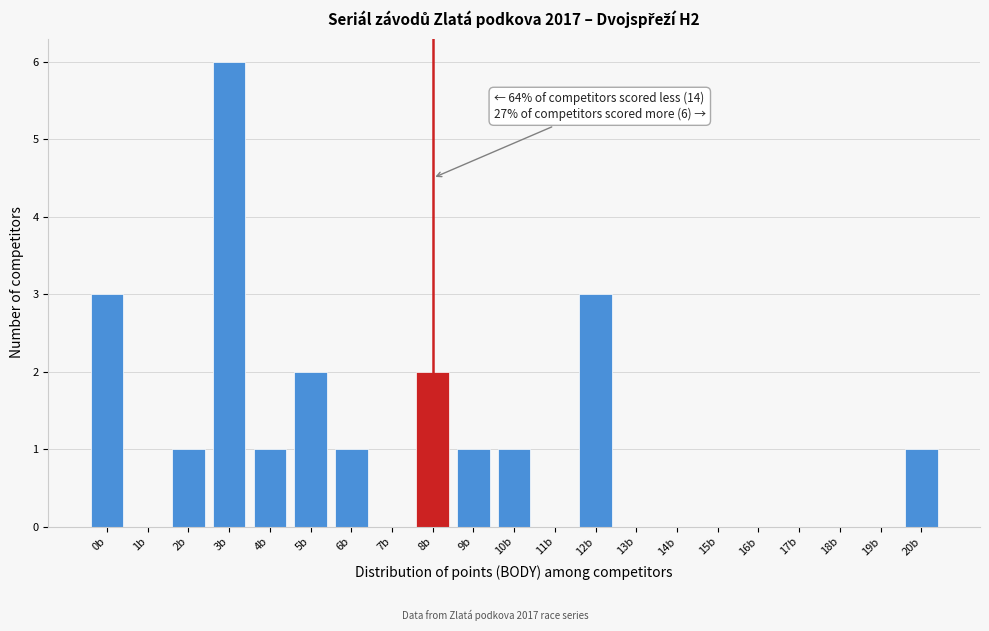

Reading right to left, list all the values displayed in this chart.

20b=1	19b=0	18b=0	17b=0	16b=0	15b=0	14b=0	13b=0	12b=3	11b=0	10b=1	9b=1	8b=2	7b=0	6b=1	5b=2	4b=1	3b=6	2b=1	1b=0	0b=3